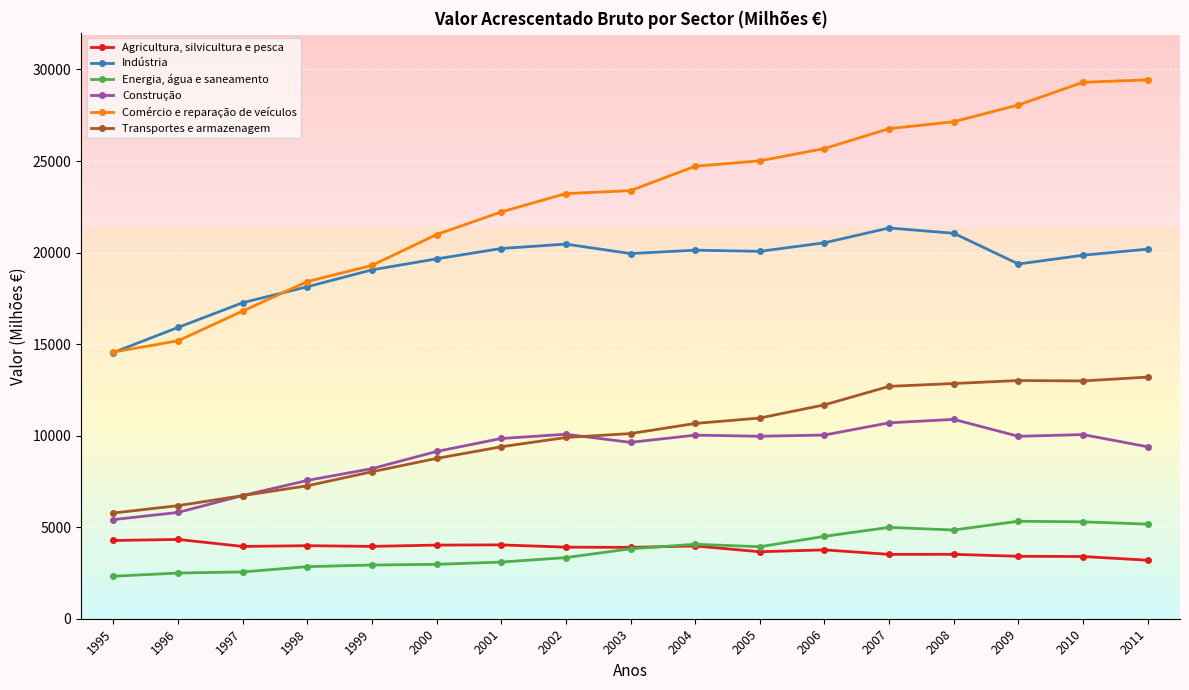

Which category has the highest value across all series?

2011